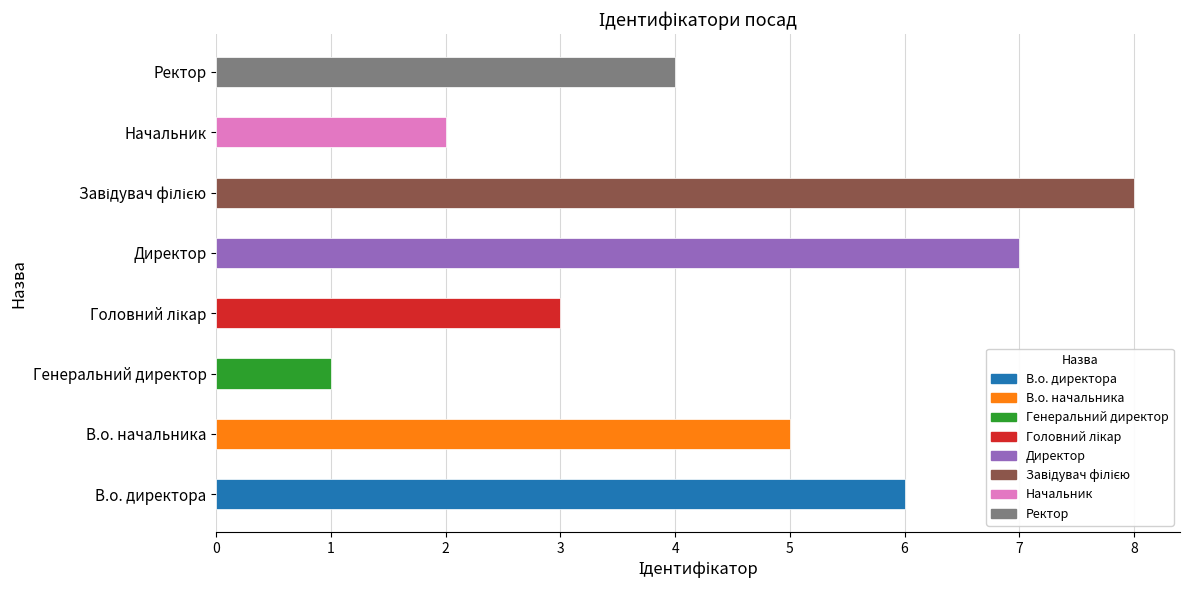

Between Генеральний директор and Директор, which is larger?

Директор